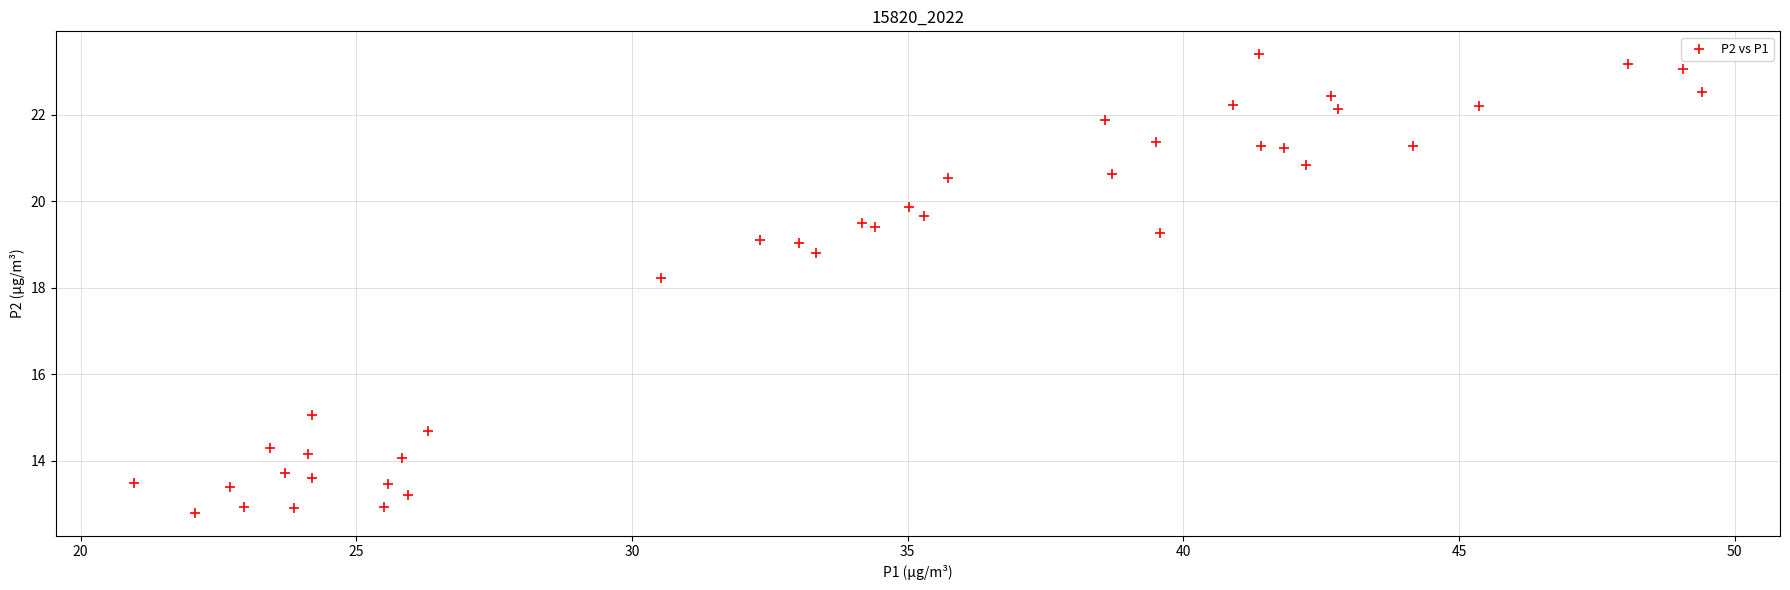

What Y value in the scatter plot is closest to 18?

18.2